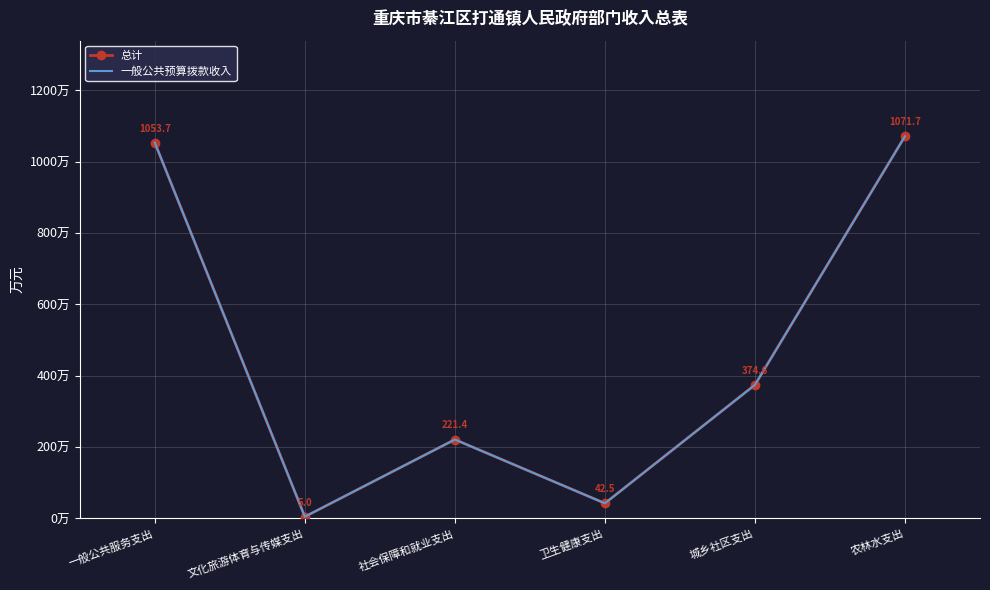

What is the difference between the 总计 values at 文化旅游体育与传媒支出 and 城乡社区支出?

369.6